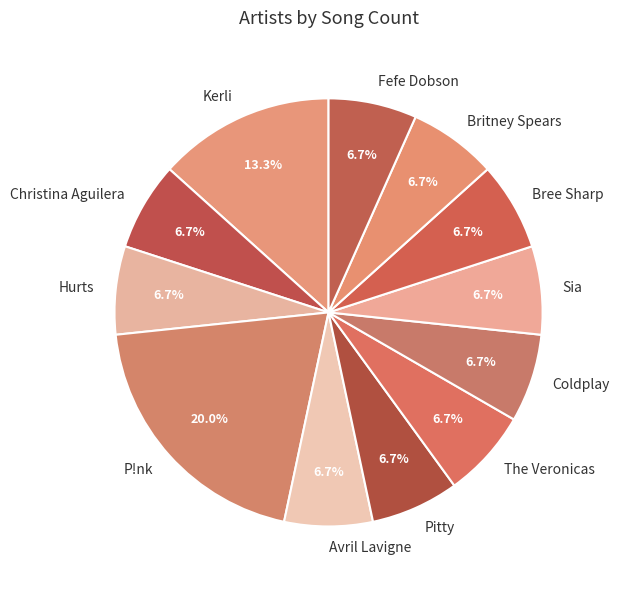

Approximately how many times larger is the value at P!nk compared to Coldplay?

3.0